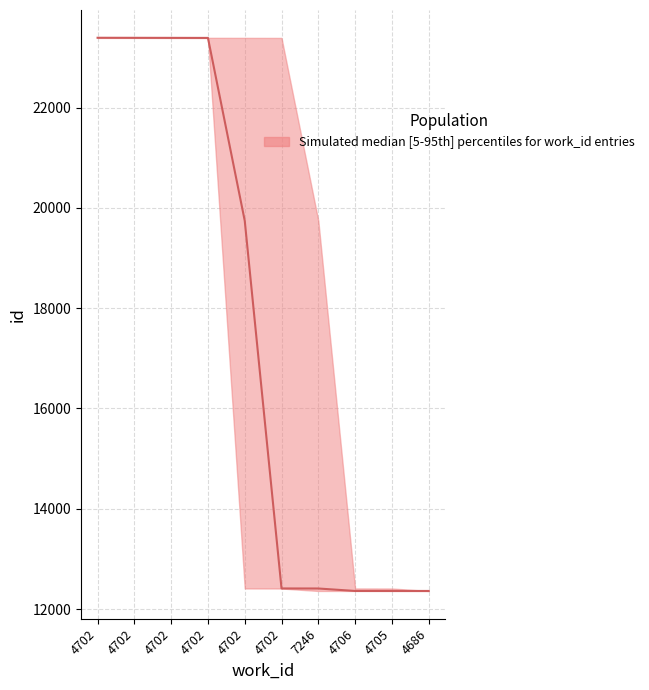

What is the difference between the second highest and second lowest values?

11032